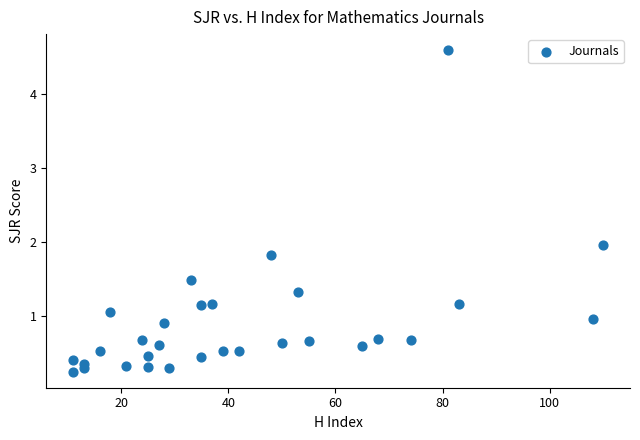

What is the range of Y values (max minus min)?

4.3